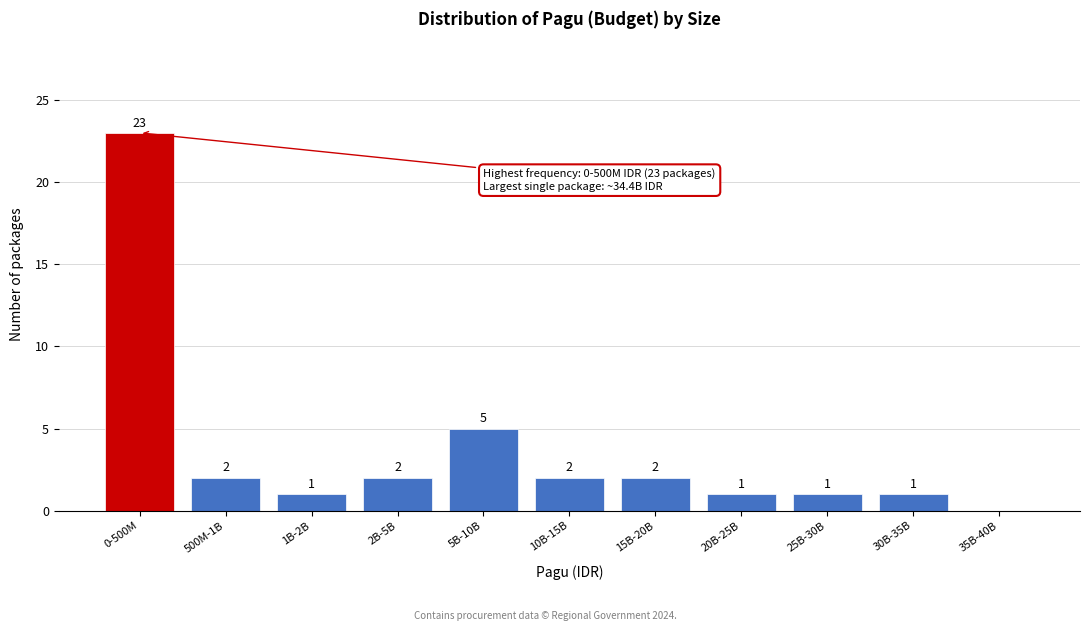

Reading left to right, what are all the values shown in this chart?

0-500M=23	500M-1B=2	1B-2B=1	2B-5B=2	5B-10B=5	10B-15B=2	15B-20B=2	20B-25B=1	25B-30B=1	30B-35B=1	35B-40B=0